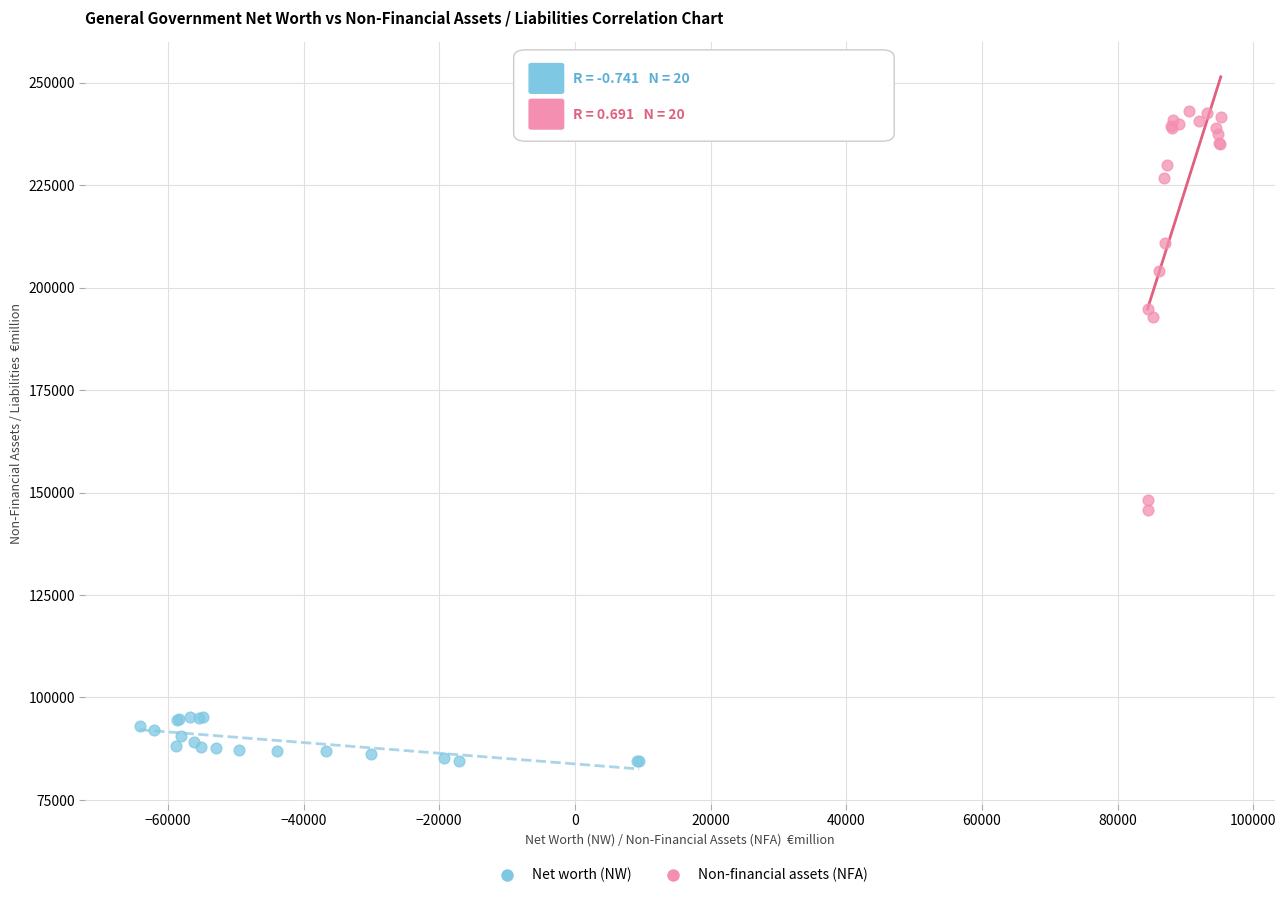

Which series contains the highest Y value?

Non-financial assets (NFA)